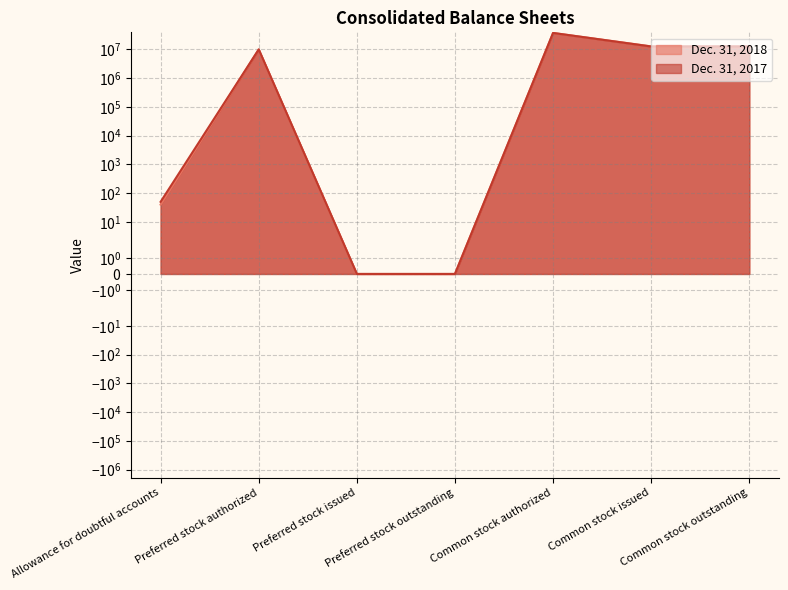

Which series changed the most between Preferred stock authorized and Common stock outstanding?

Dec. 31, 2018